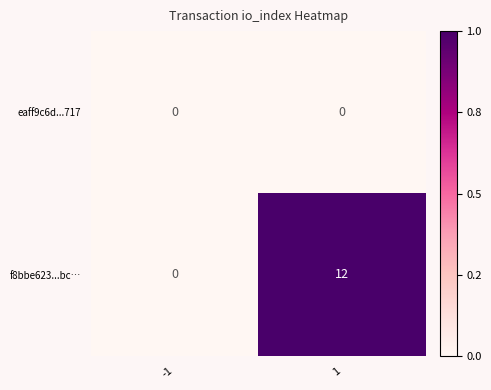

Reading left to right, extract all data points from this chart.

eaff9c6d...717: -1=0	1=0
f8bbe623...bc…: -1=0	1=12